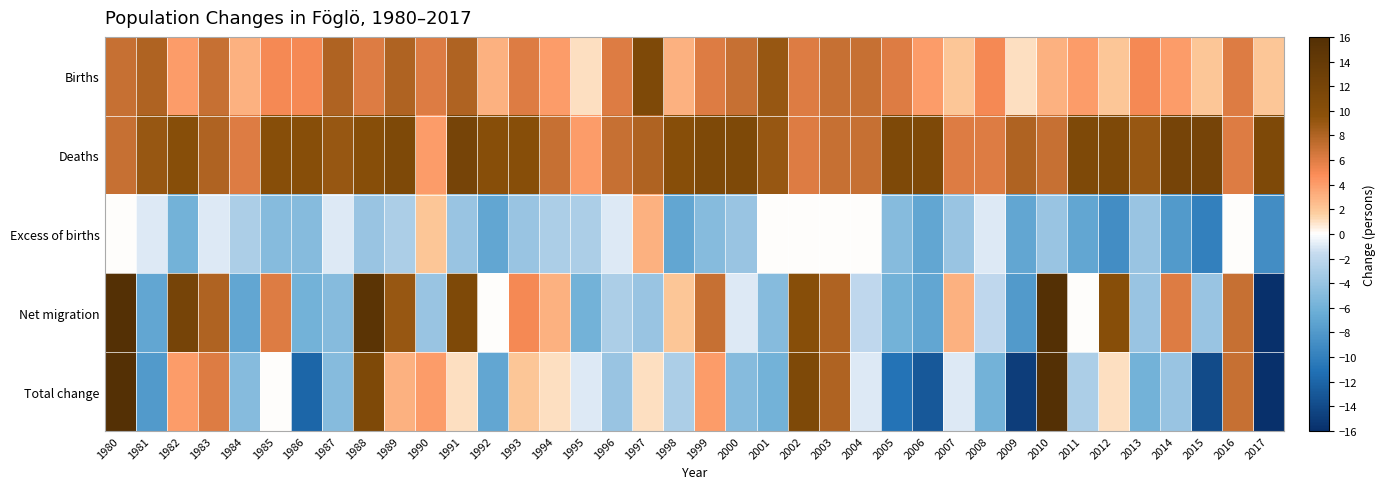

Which has a higher value, 2015 or 1989?

1989